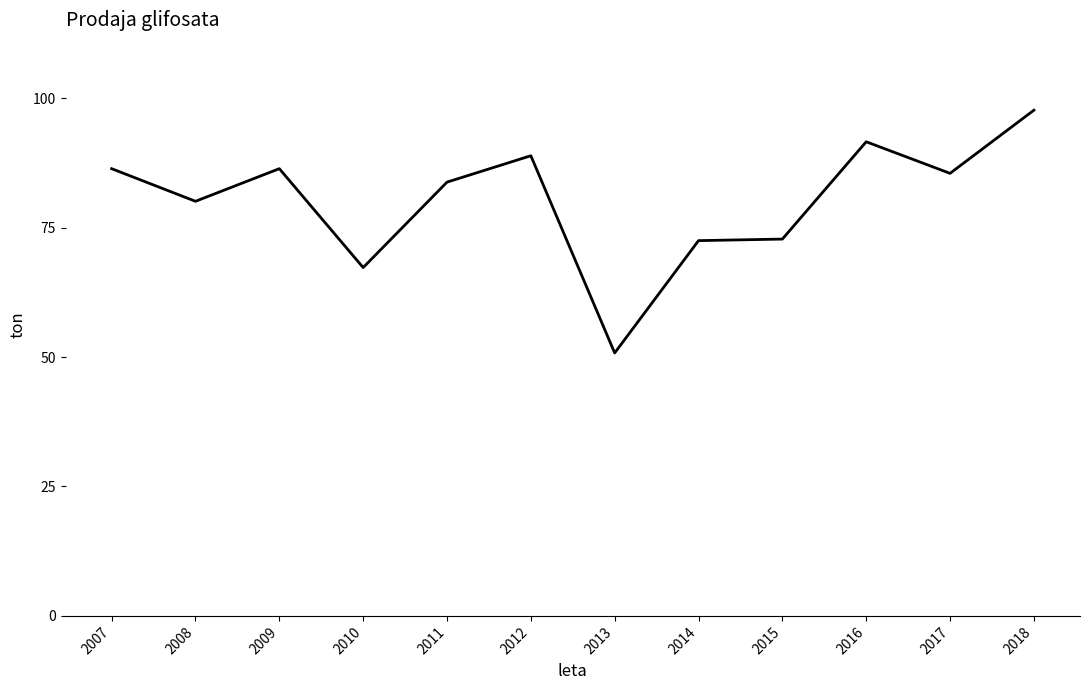

True or false: the data shows 86.4 at 2009.

True